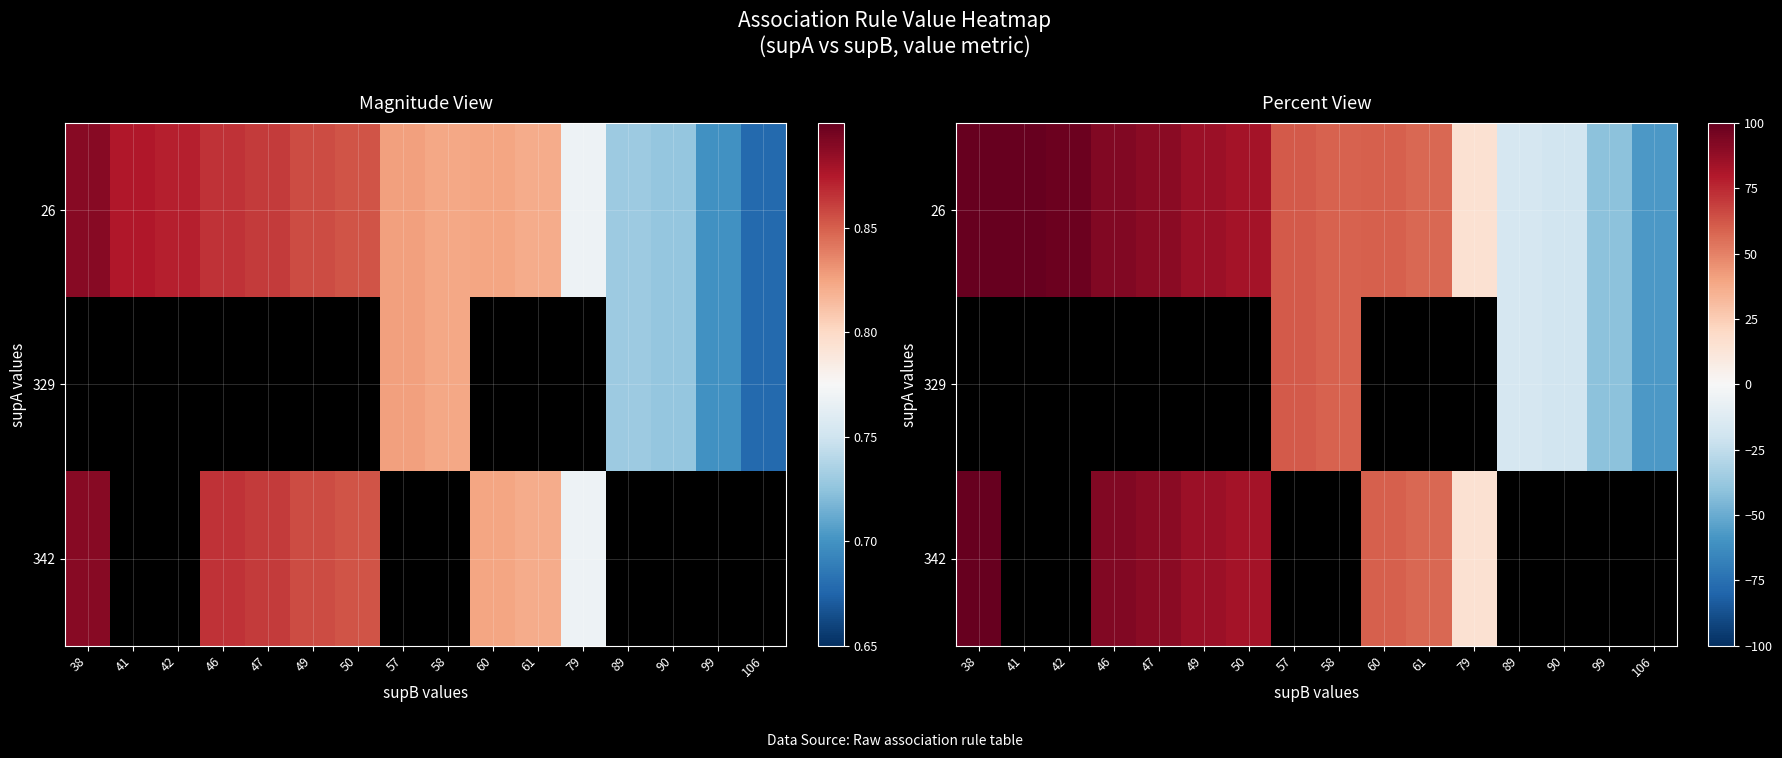

Which series has the largest total across all categories?

26